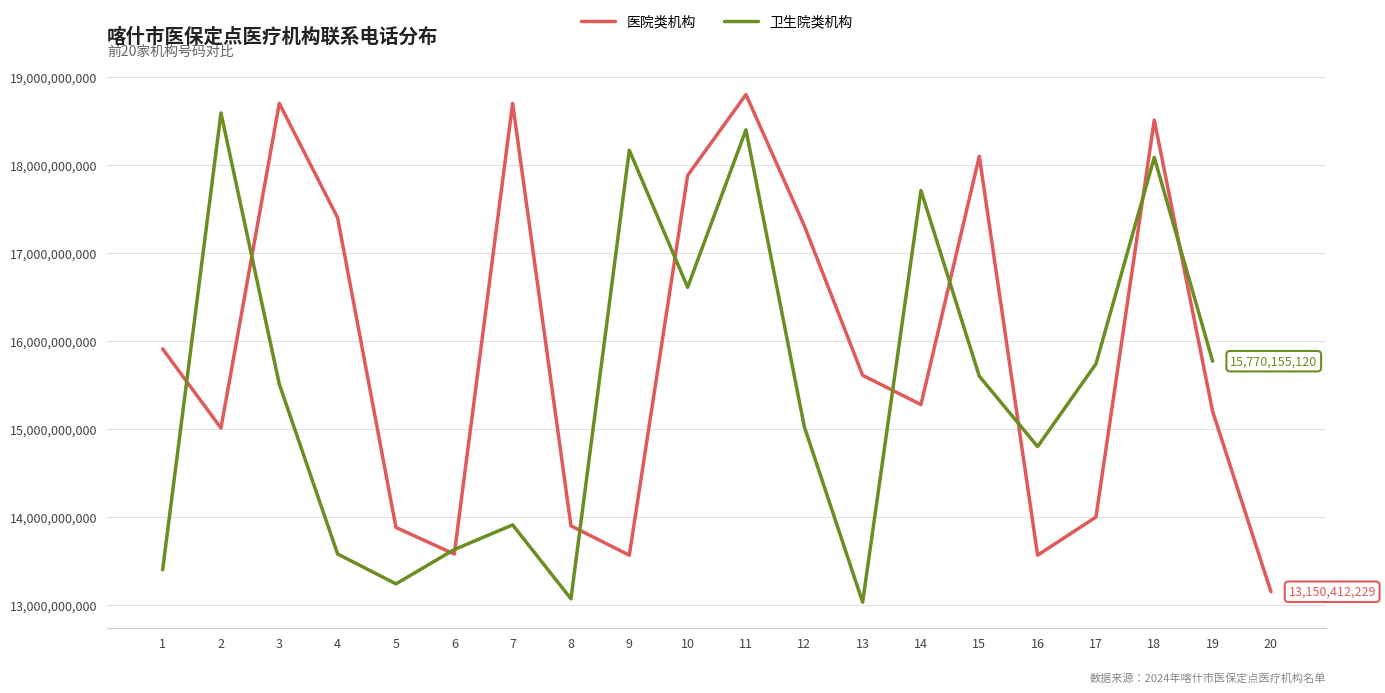

The value of 医院类机构 at 5 is 19805172351. True or false?

False